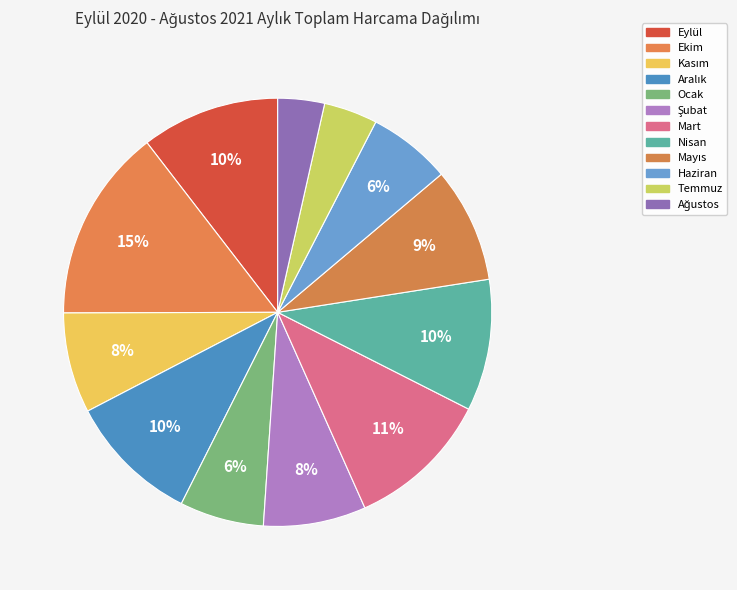

To the nearest percent, what percentage of the pie is Ocak?

6%